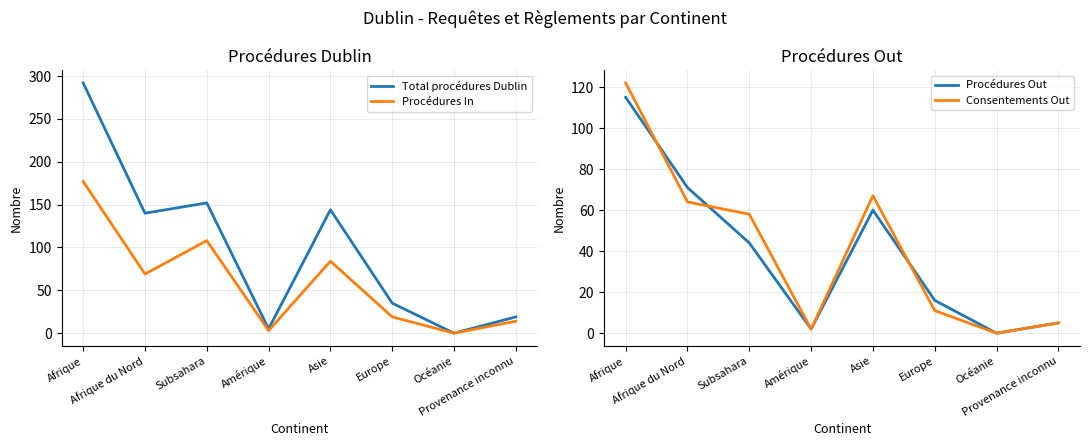

What is the approximate value of Procédures Out at Provenance inconnu, to the nearest 5?

5